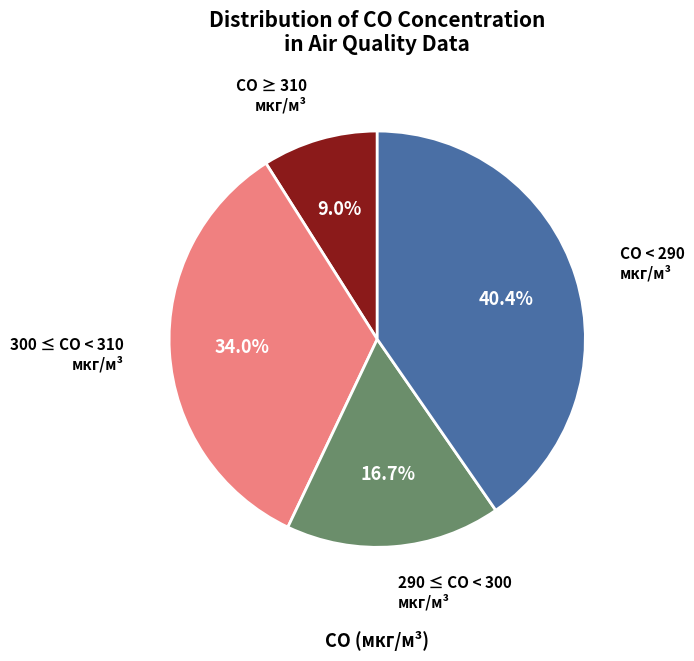

Is there any slice that represents more than half of the pie?

No